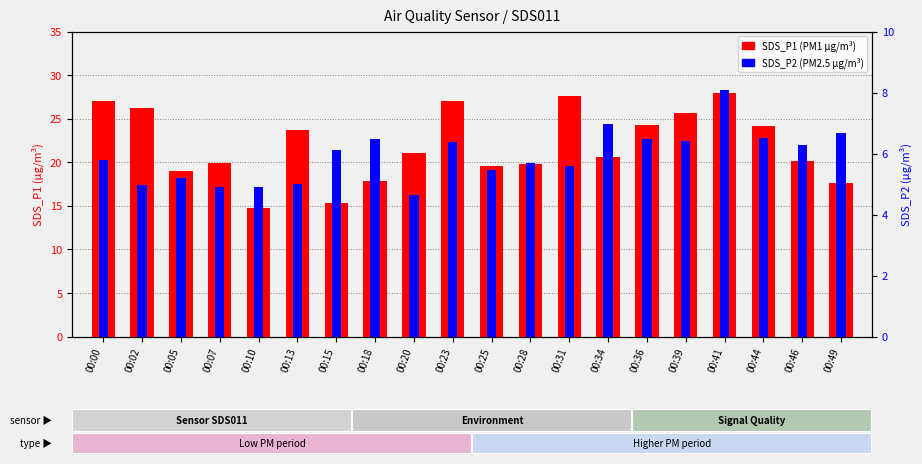

True or false: SDS_P2 (PM2.5) has a value of 12.0 at 00:10.

False